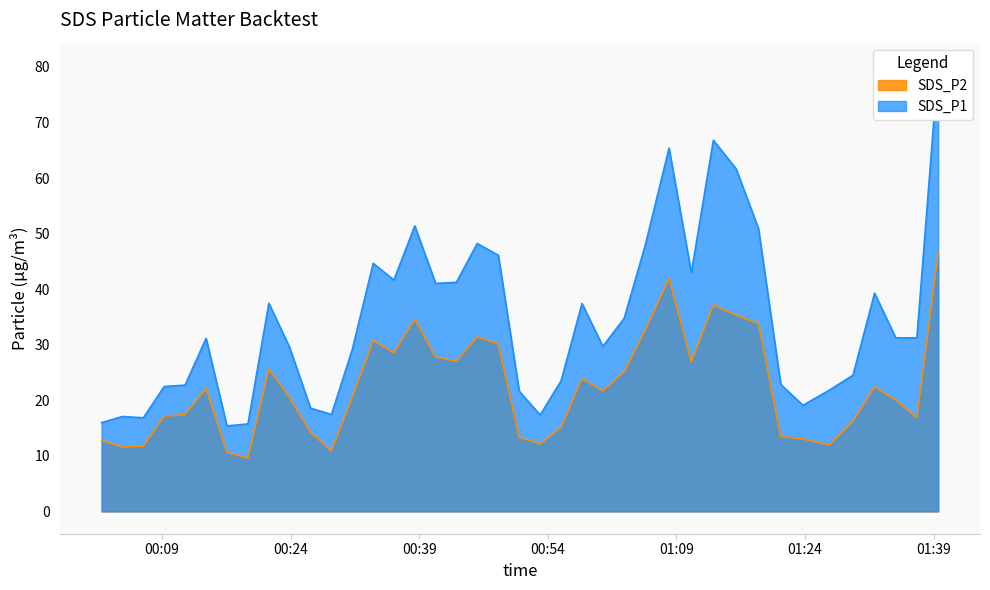

Reading left to right, list all the values displayed in this chart.

SDS_P1: 16.0	17.1	16.9	22.5	22.7	31.1	15.4	15.8	37.5	29.6	18.6	17.4	29.1	44.6	41.6	51.4	41.0	41.2	48.2	46.1	21.6	17.4	23.5	37.4	29.7	34.8	47.9	65.4	43.0	66.8	61.7	50.9	22.8	19.1	21.8	24.5	39.3	31.2	31.2	80.3
SDS_P2: 12.8	11.6	11.8	17.1	17.4	22.2	10.6	9.6	25.6	20.5	14.2	10.9	20.6	30.8	28.6	34.6	27.8	27.0	31.4	30.1	13.3	12.2	15.2	23.9	21.7	25.1	32.6	42.0	26.9	37.2	35.3	33.8	13.5	13.0	11.9	16.2	22.4	20.1	16.9	46.5